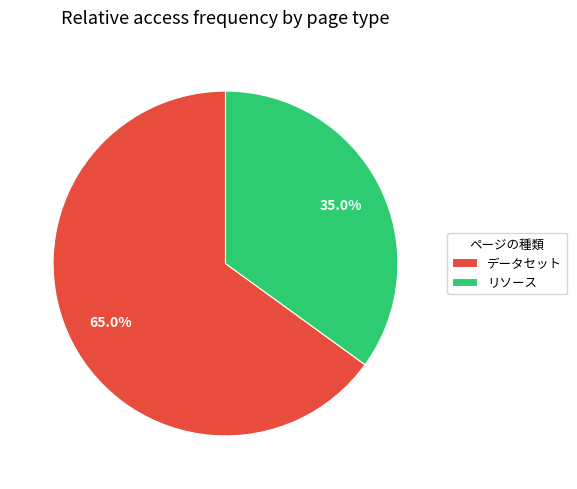

What percentage do リソース and データセット together represent?

100.0%